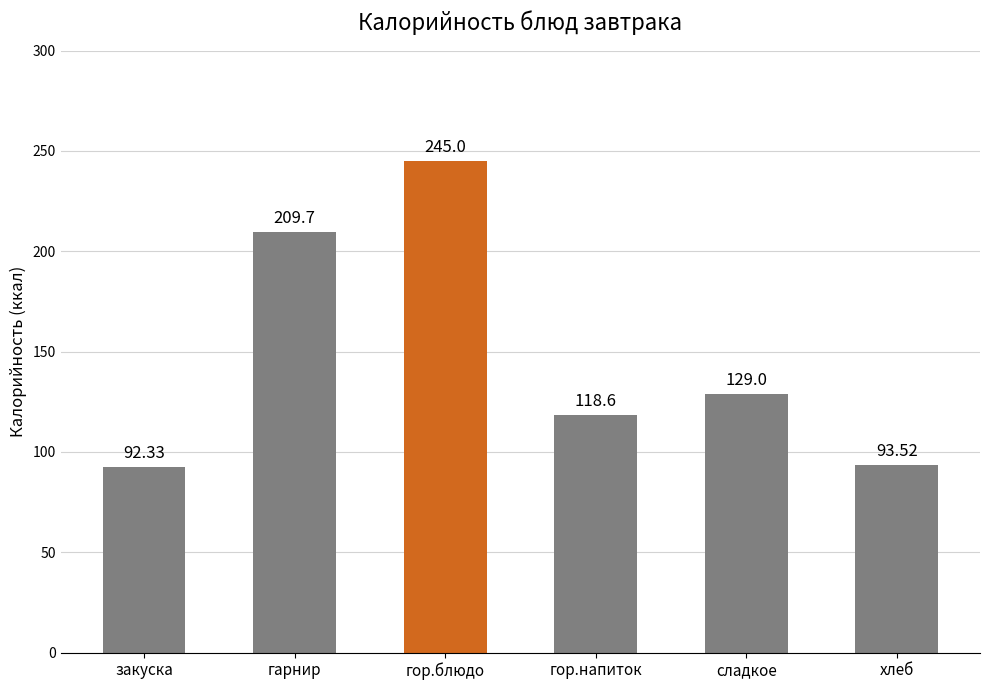

What is the change in value from закуска to гор.блюдо?

+152.7